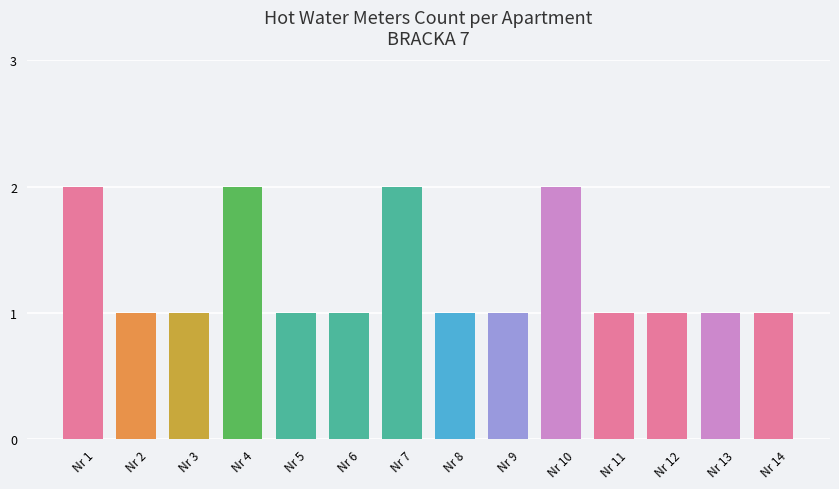

What is the value of the 8th bar from the left?

1